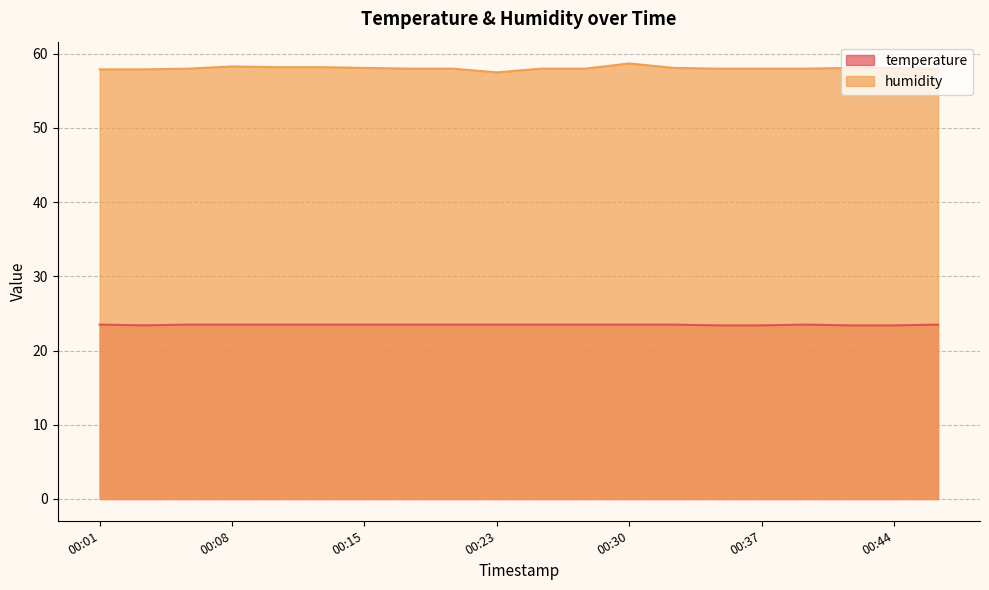

How many lines are shown in the chart?

2